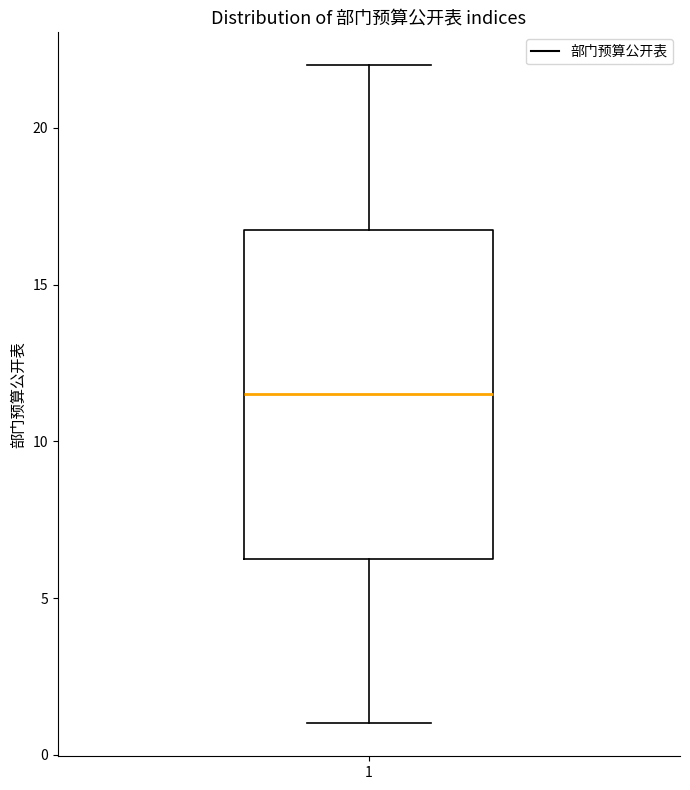

Transcribe this box plot: give where the median line is, the range the box spans, and where the two whiskers end, as read against the y-axis. The values are not printed on the chart, so give them approximately, as read against the axis.

median 11.5, box 6.5 to 17.0, whiskers 1.0 to 22.0